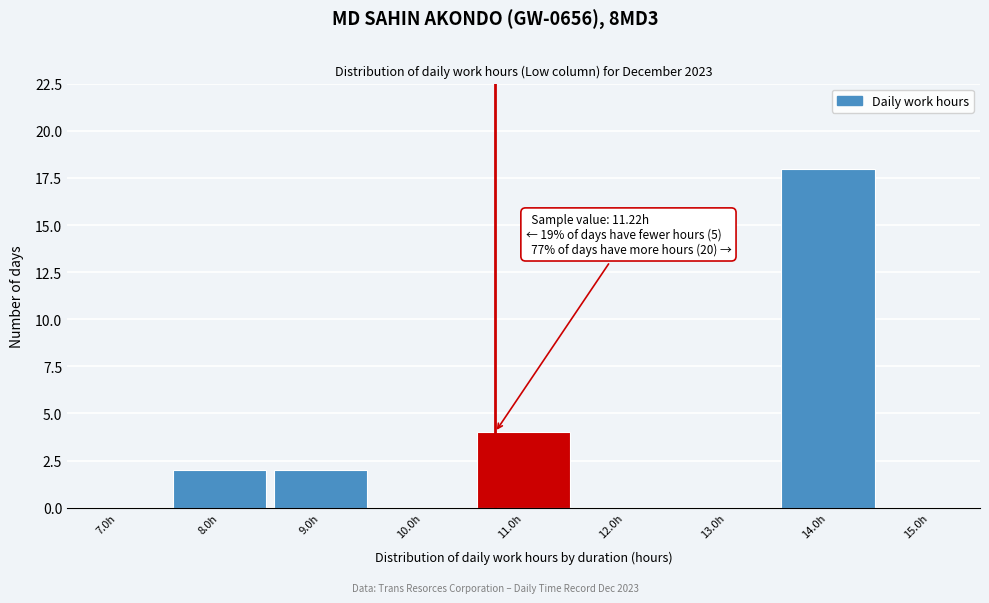

Reading left to right, transcribe all the data shown in this chart.

7.0h=0	8.0h=2	9.0h=2	10.0h=0	11.0h=4	12.0h=0	13.0h=0	14.0h=18	15.0h=0